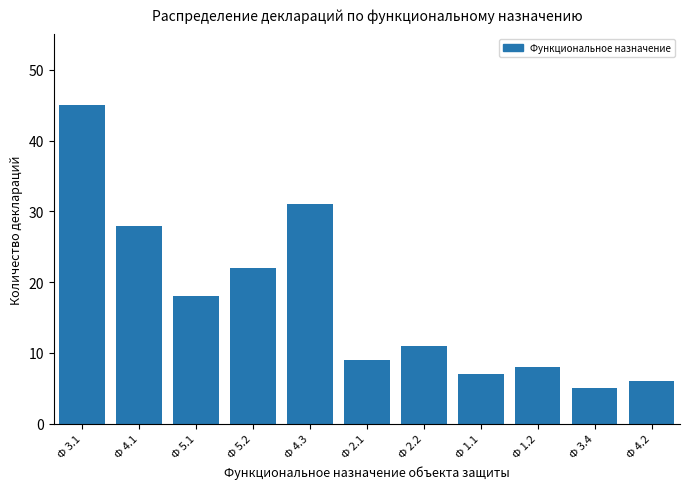

Reading left to right, transcribe all the data shown in this chart.

Ф 3.1=45	Ф 4.1=28	Ф 5.1=18	Ф 5.2=22	Ф 4.3=31	Ф 2.1=9	Ф 2.2=11	Ф 1.1=7	Ф 1.2=8	Ф 3.4=5	Ф 4.2=6